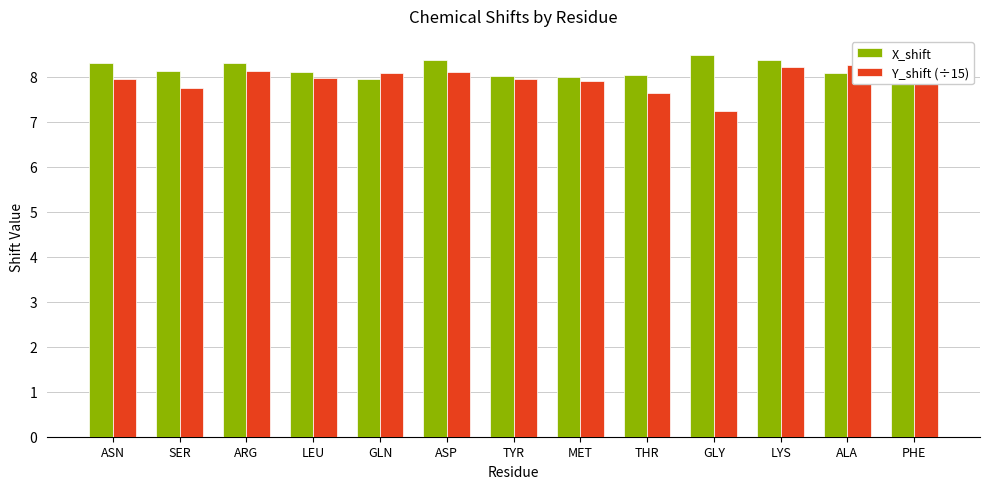

What are all the series names shown in the legend?

X_shift, Y_shift (÷15)